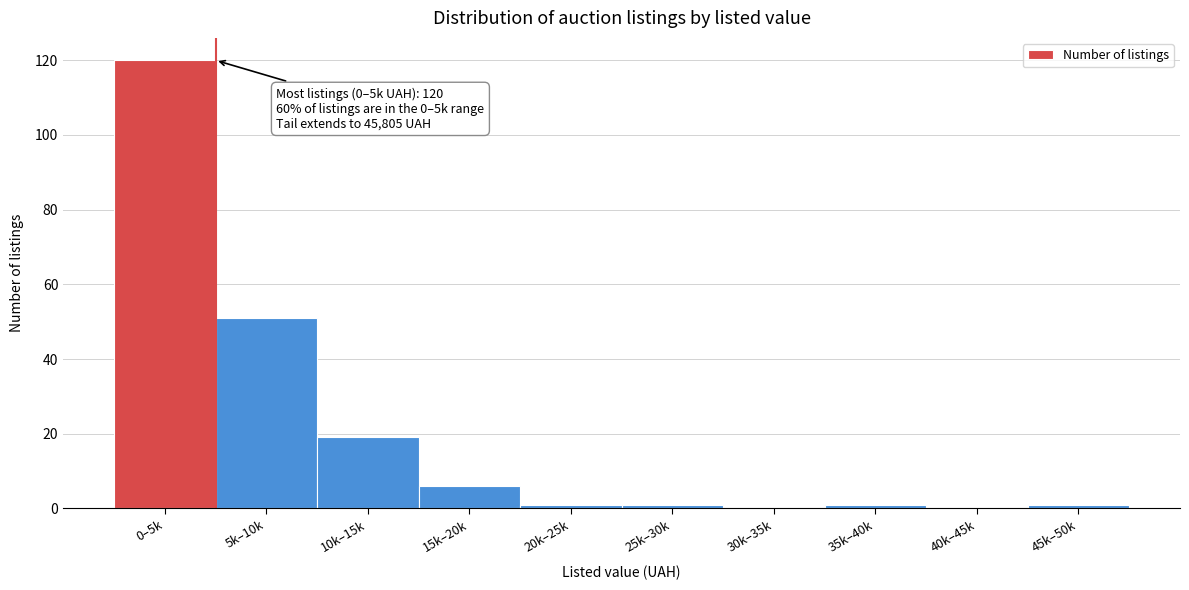

Reading left to right, list all the values displayed in this chart.

0–5k=120	5k–10k=51	10k–15k=19	15k–20k=6	20k–25k=1	25k–30k=1	30k–35k=0	35k–40k=1	40k–45k=0	45k–50k=1